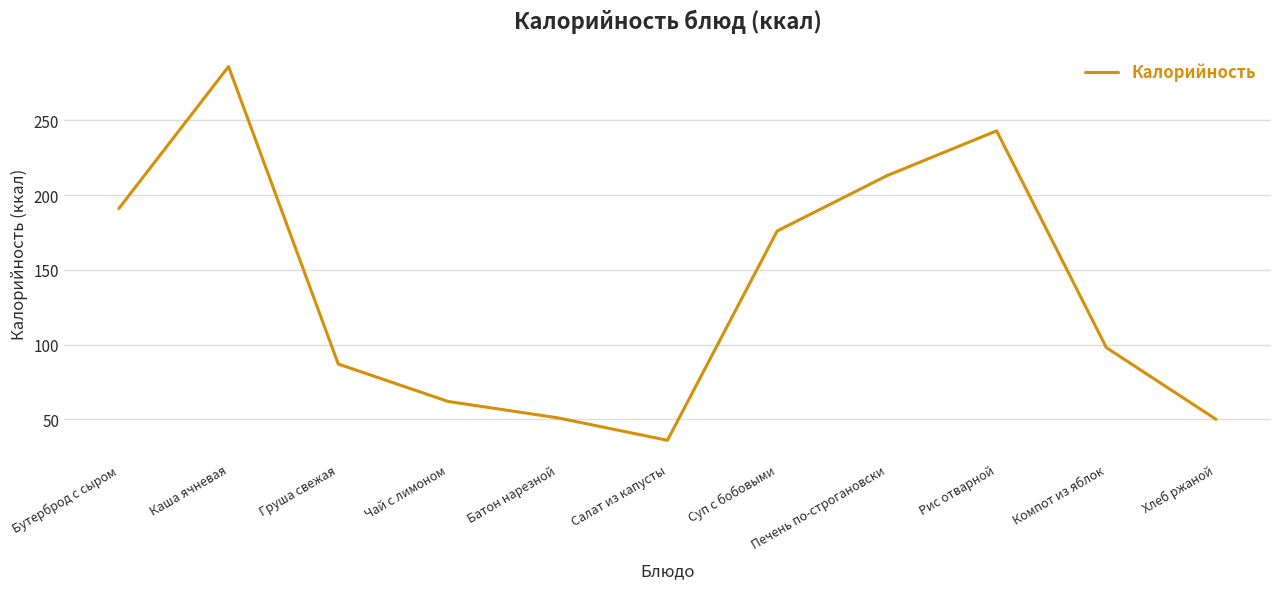

Count the number of categories in the chart.

11